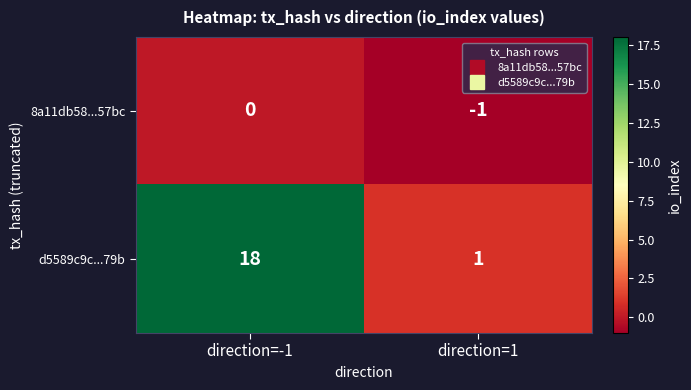

Where is 8a11db58...57bc nearest to the value 0?

direction=-1